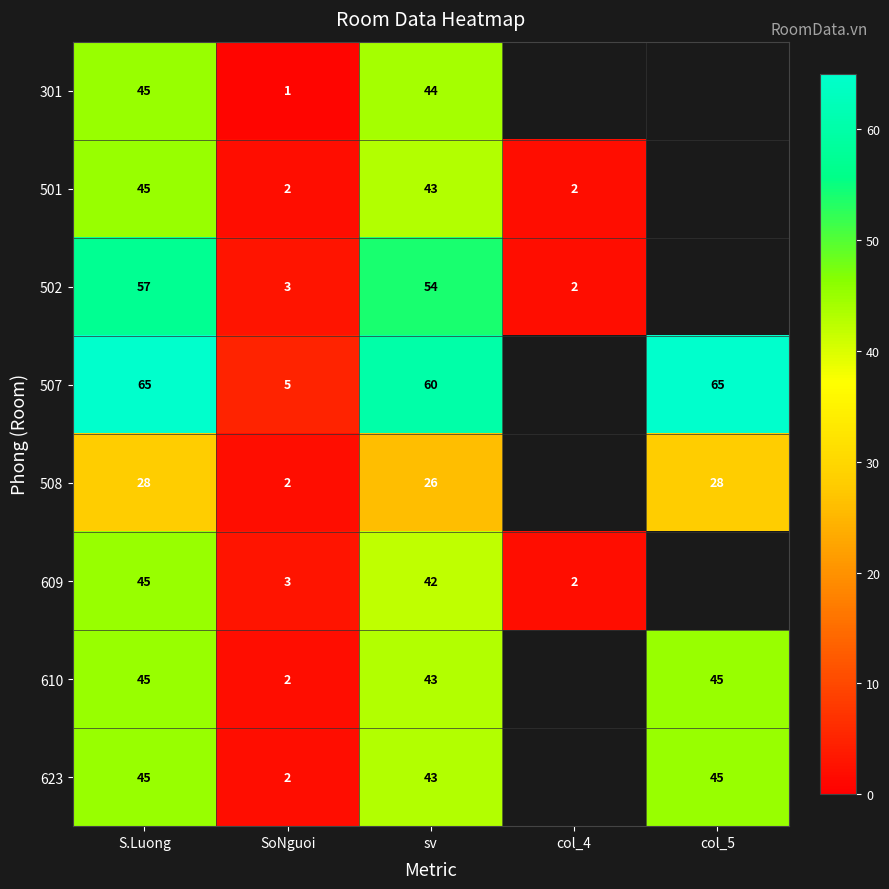

Is it true that 502 equals 54 at sv?

True